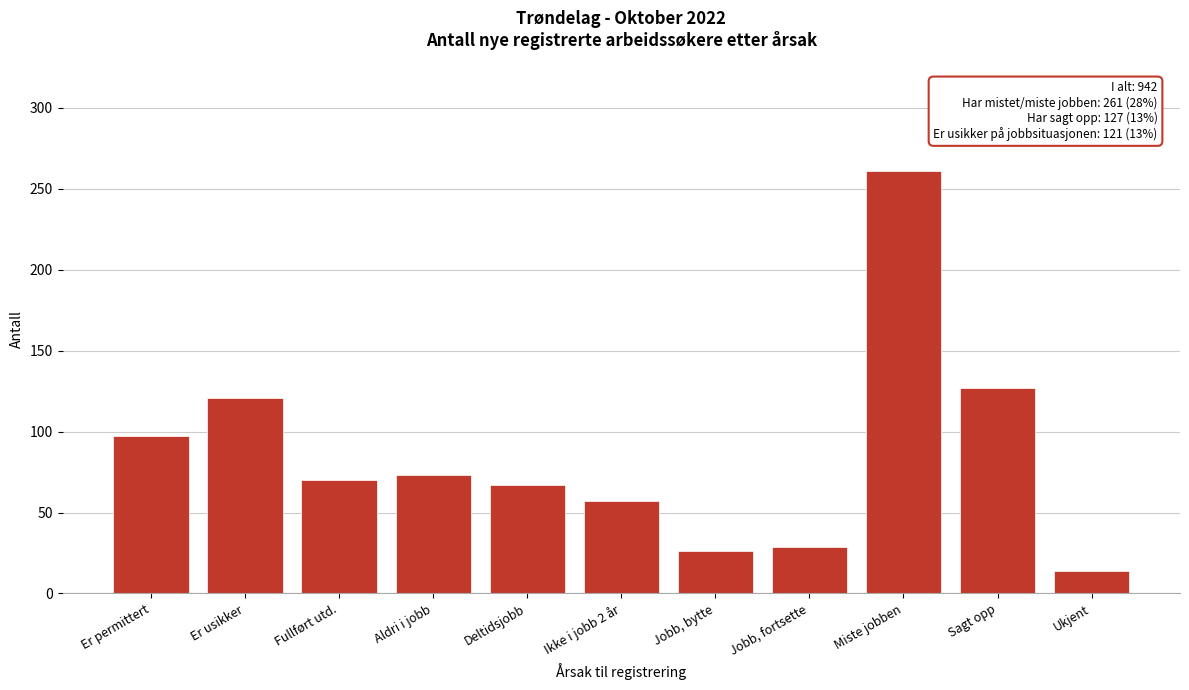

Reading left to right, what are all the values shown in this chart?

Er permittert=97	Er usikker=121	Fullført utd.=70	Aldri i jobb=73	Deltidsjobb=67	Ikke i jobb 2 år=57	Jobb, bytte=26	Jobb, fortsette=29	Miste jobben=261	Sagt opp=127	Ukjent=14